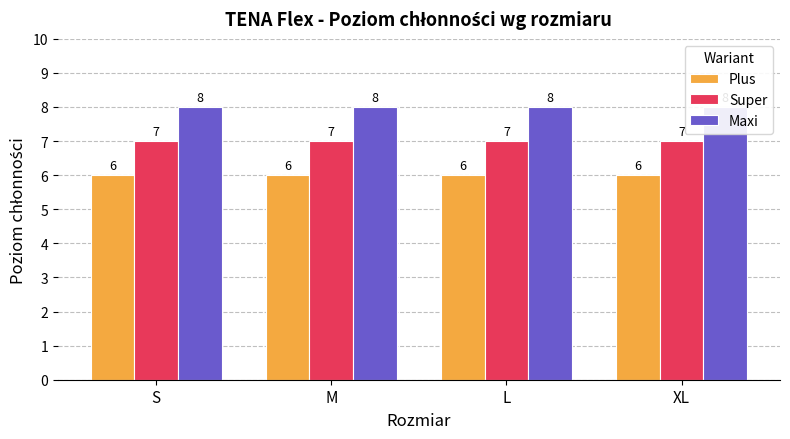

How many bars are there in each group?

3